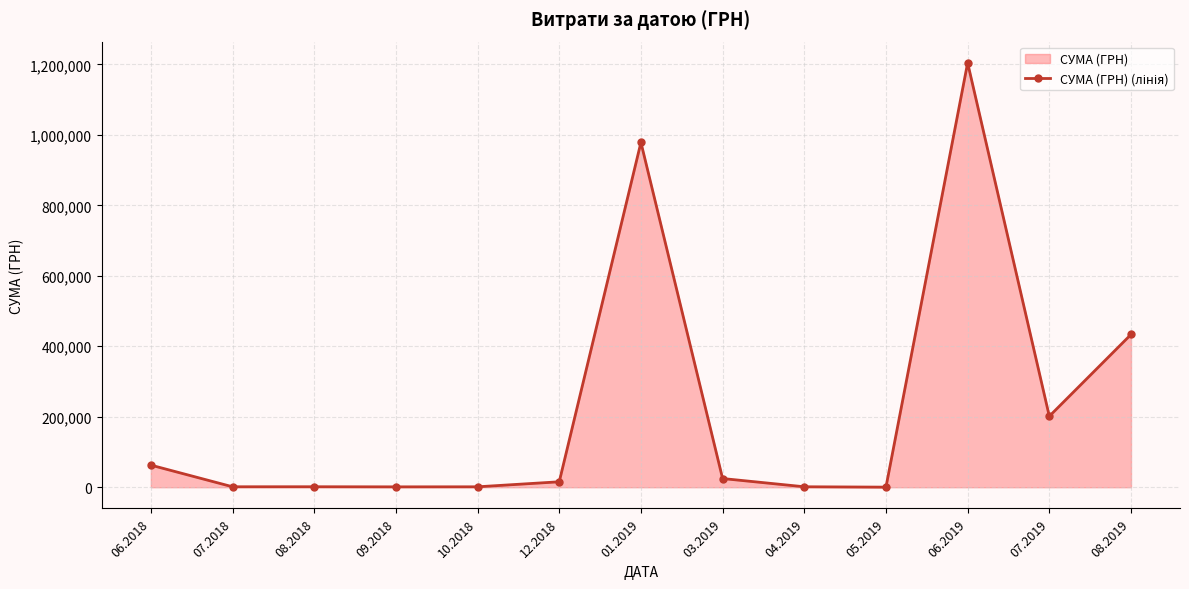

Rank the categories by value from highest to lowest.

06.2019, 01.2019, 08.2019, 07.2019, 06.2018, 03.2019, 12.2018, 08.2018, 04.2019, 07.2018, 10.2018, 09.2018, 05.2019